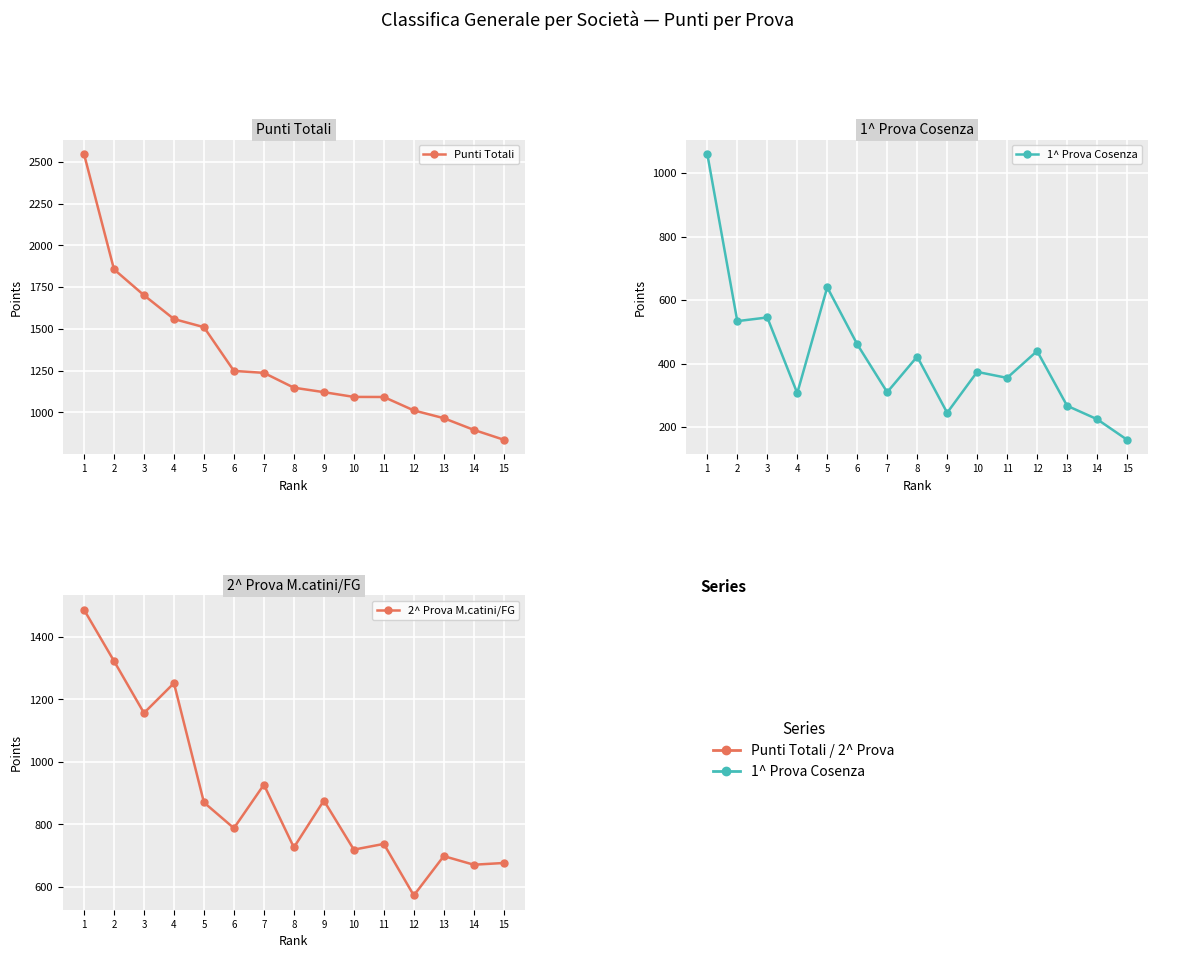

True or false: 2^ Prova M.catini/FG has a value of 870.1 at 5.

True